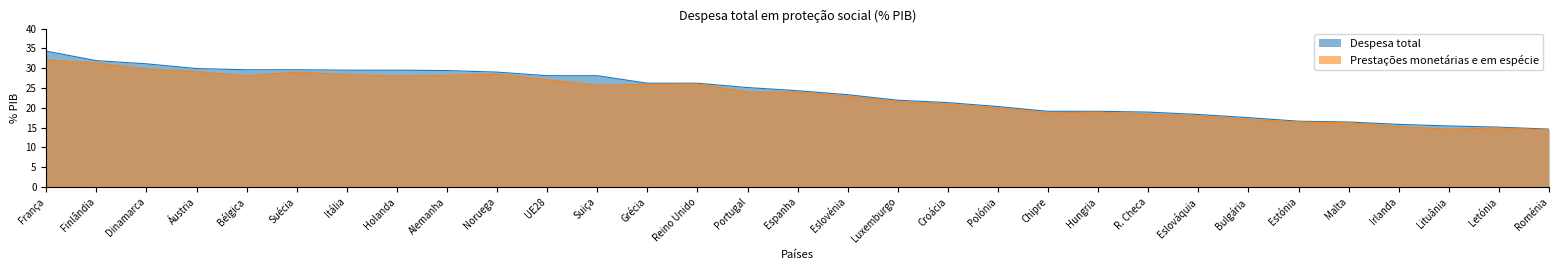

What are all the series names shown in the legend?

Despesa total, Prestações monetárias e em espécie